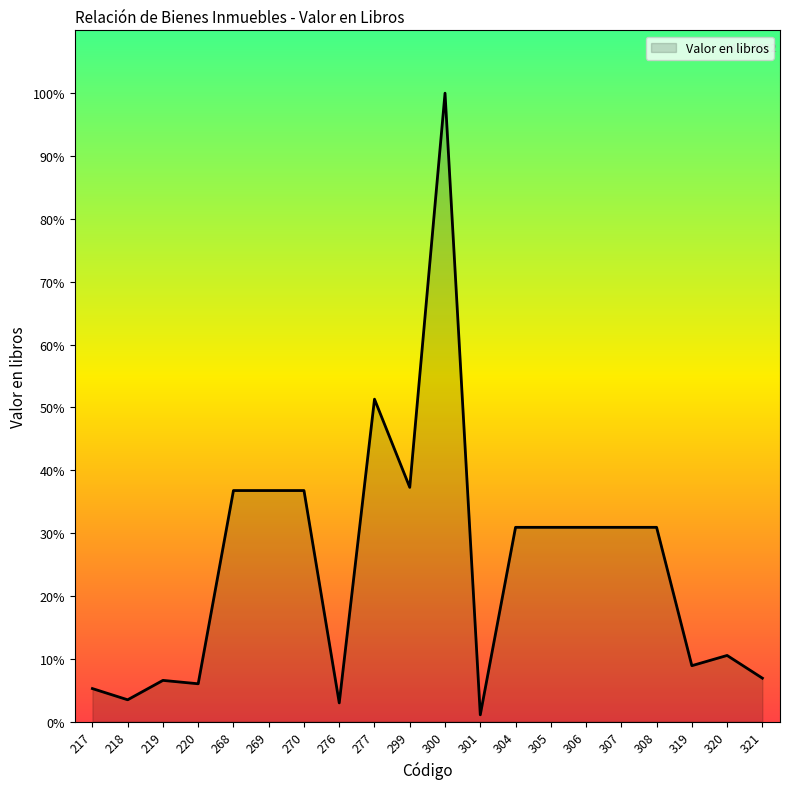

Does the chart display data point markers on the line(s)?

No